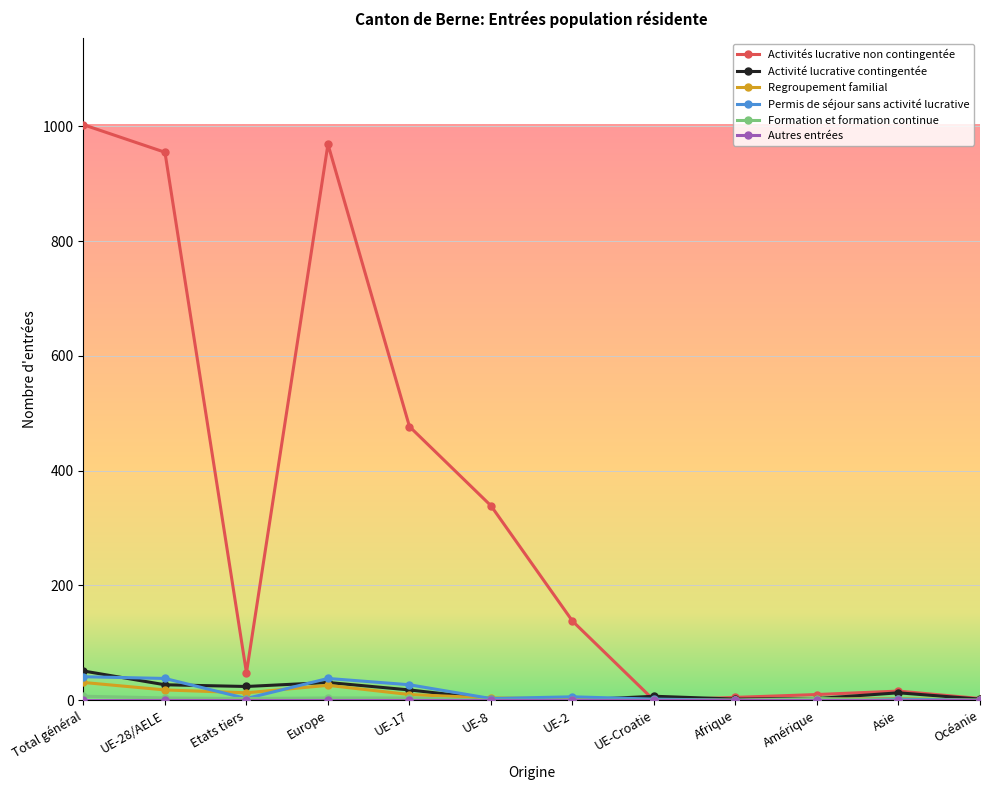

What is the difference between the maximum and minimum values in the Activité lucrative contingentée series?

51